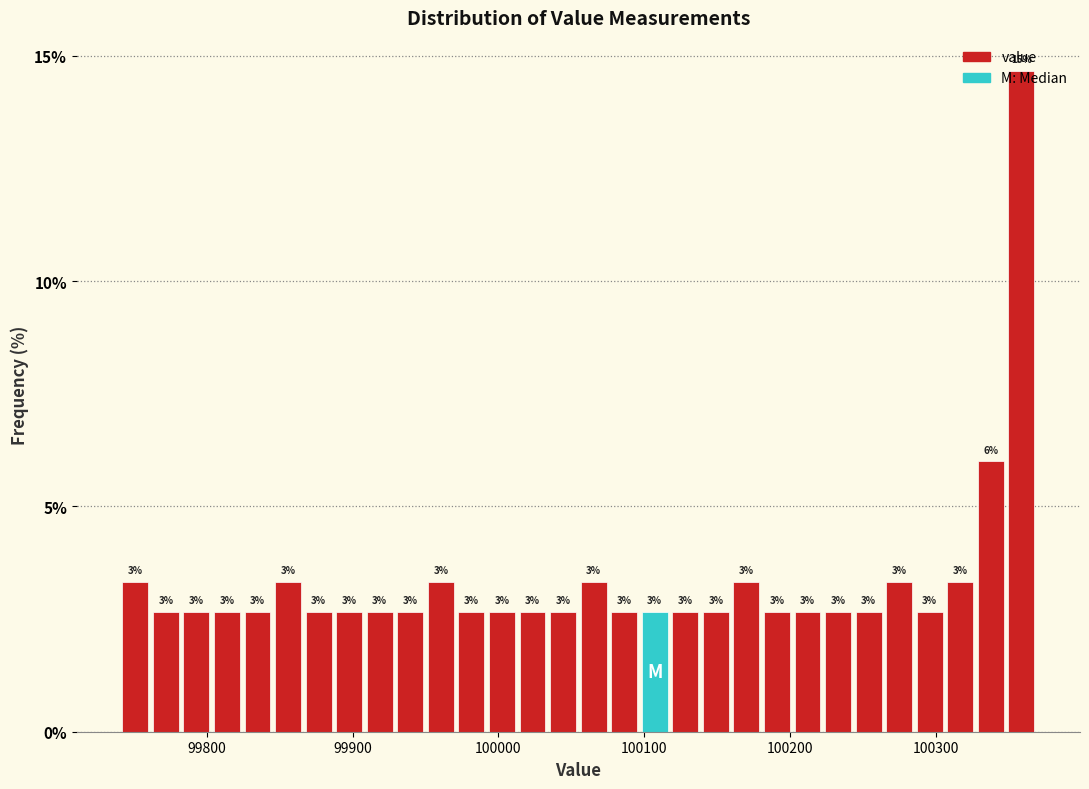

Around what value on the x-axis is the tallest bar? Give the approximate position of its centre, as read against the axis.

100360